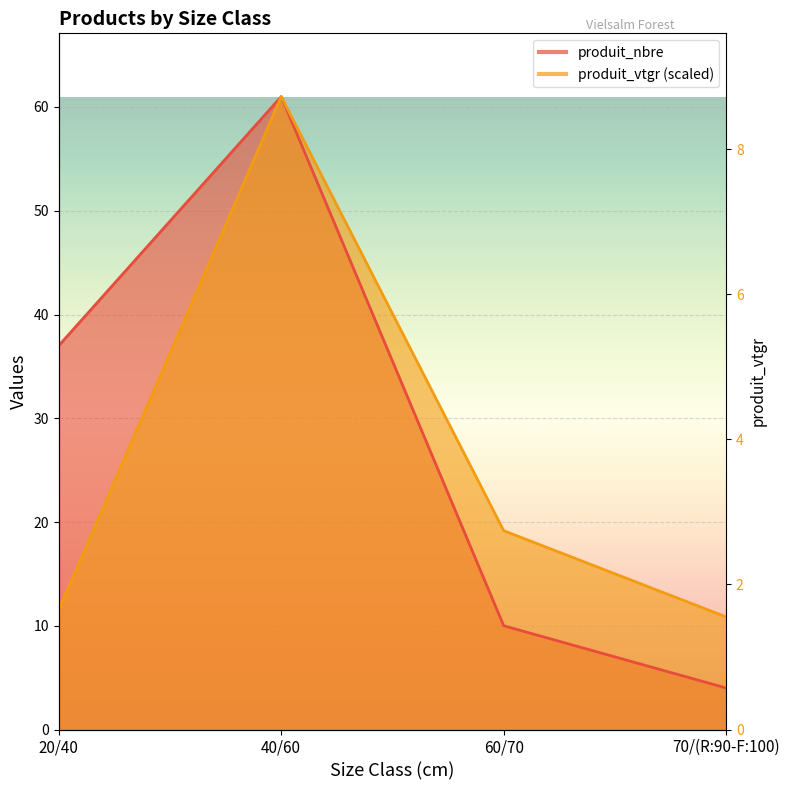

True or false: produit_nbre and produit_vtgr cross at least once.

False